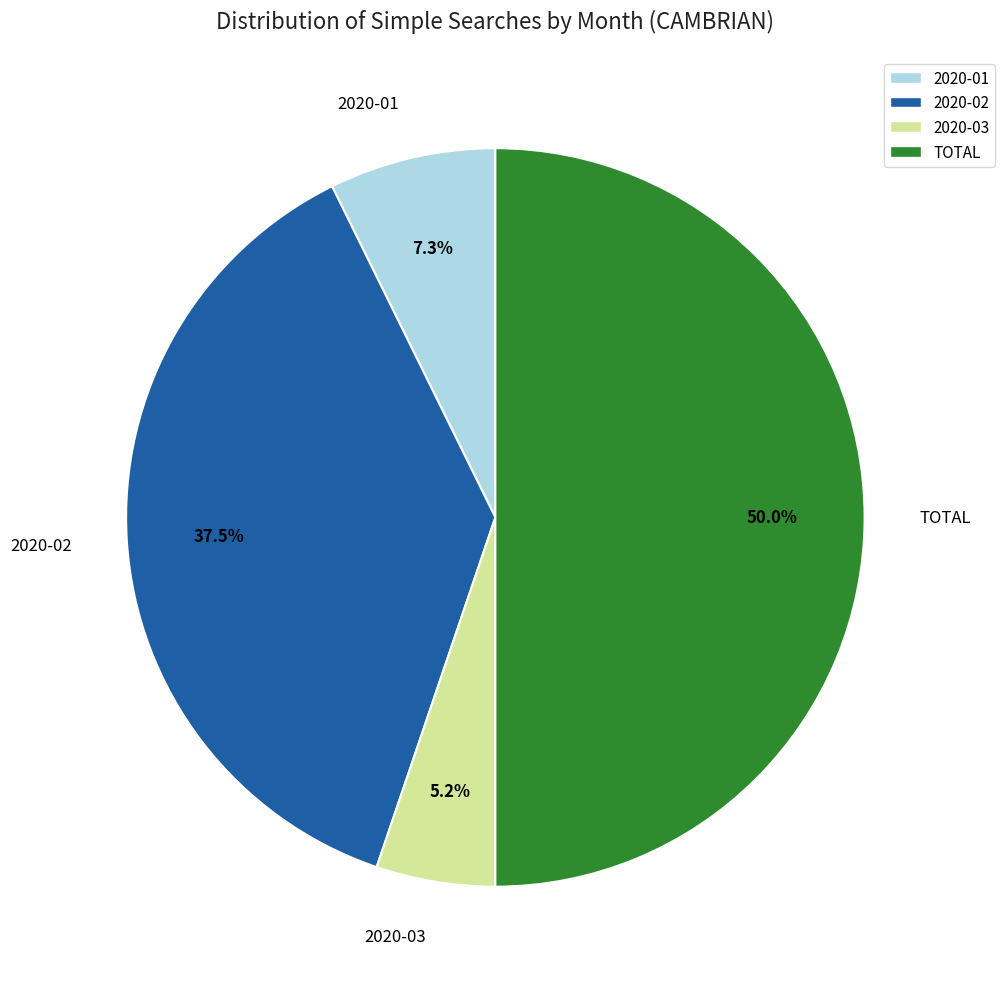

To the nearest percent, what is the difference between the 2020-01 and 2020-02 slice percentages?

30%